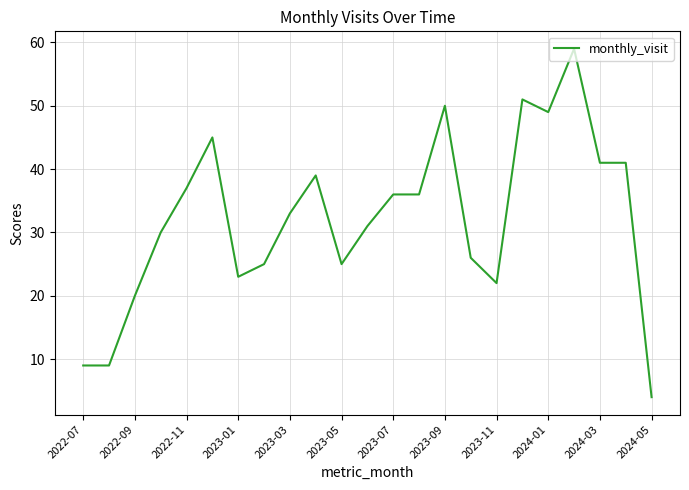

What is the smallest value displayed?

4